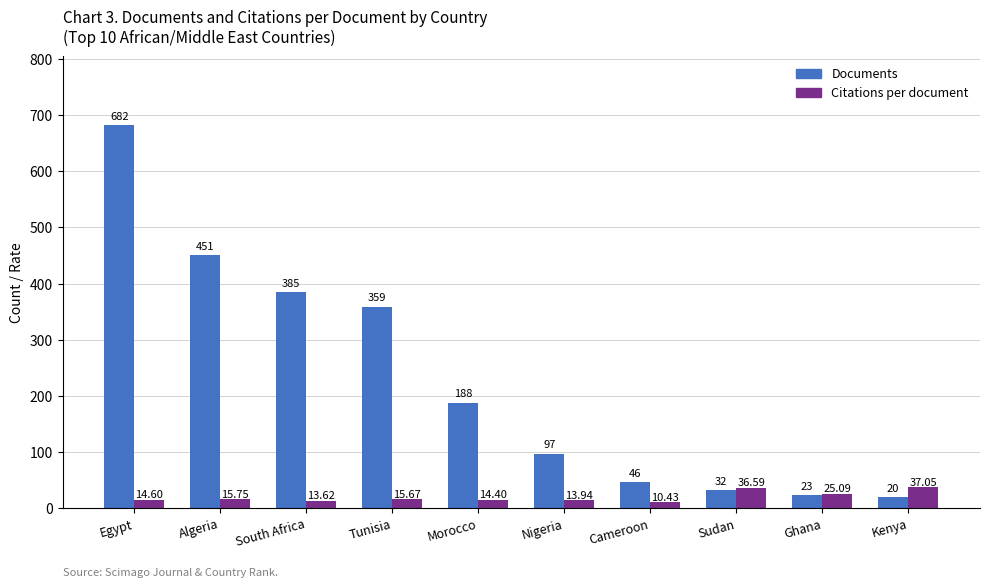

Rank the series by their average value, from highest to lowest.

Documents, Citations per document